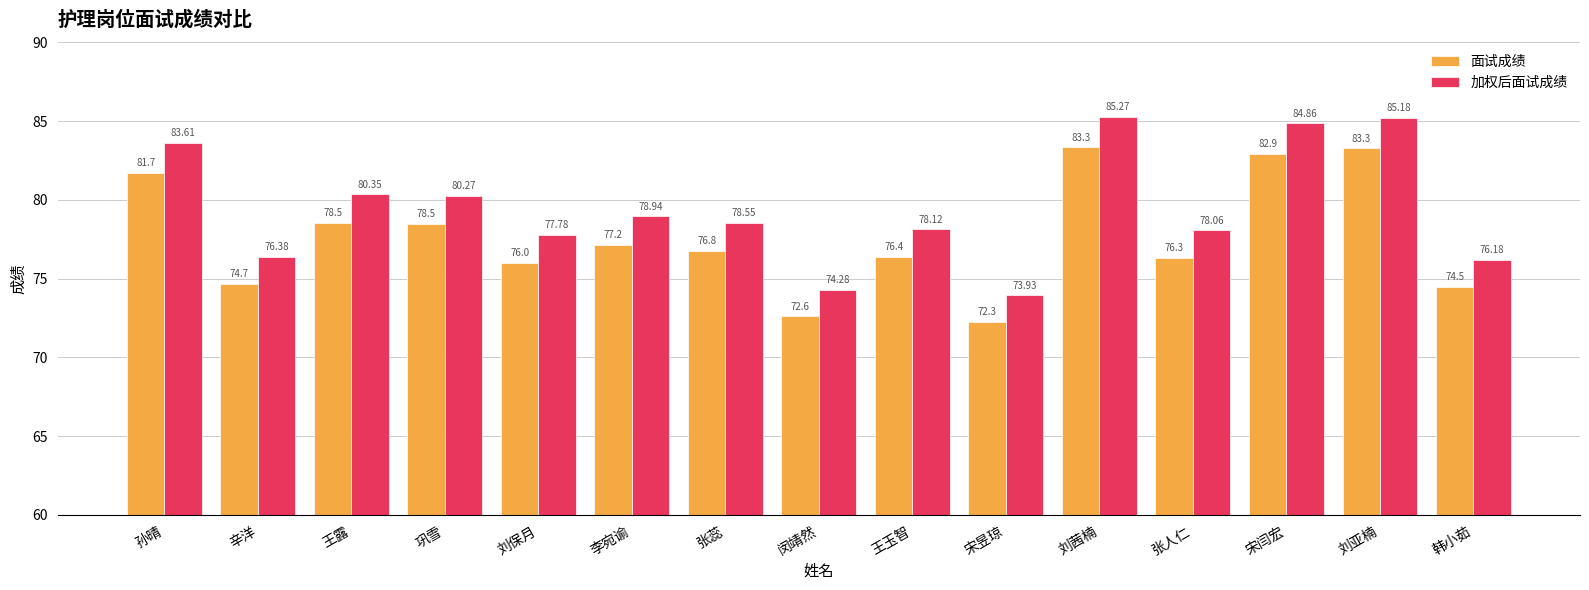

Is the value of 面试成绩 at 宋闫宏 greater than the value of 加权后面试成绩 at 刘茜楠?

No